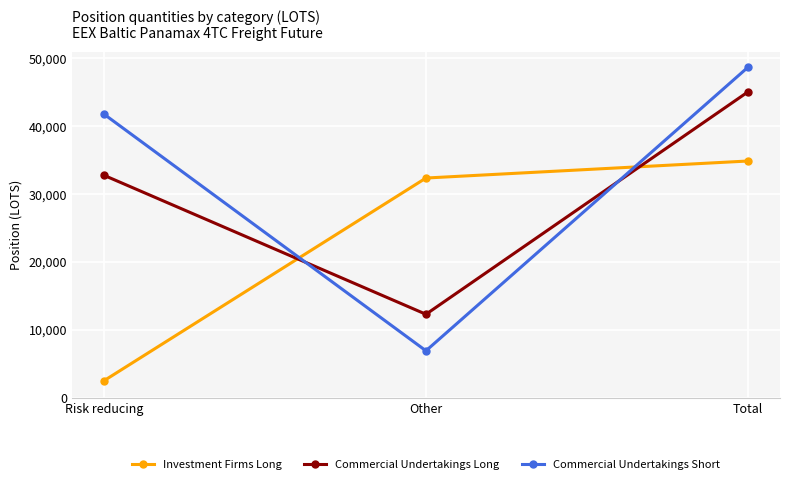

At Risk reducing, list the series in order from largest to smallest.

Commercial Undertakings Short, Commercial Undertakings Long, Investment Firms Long